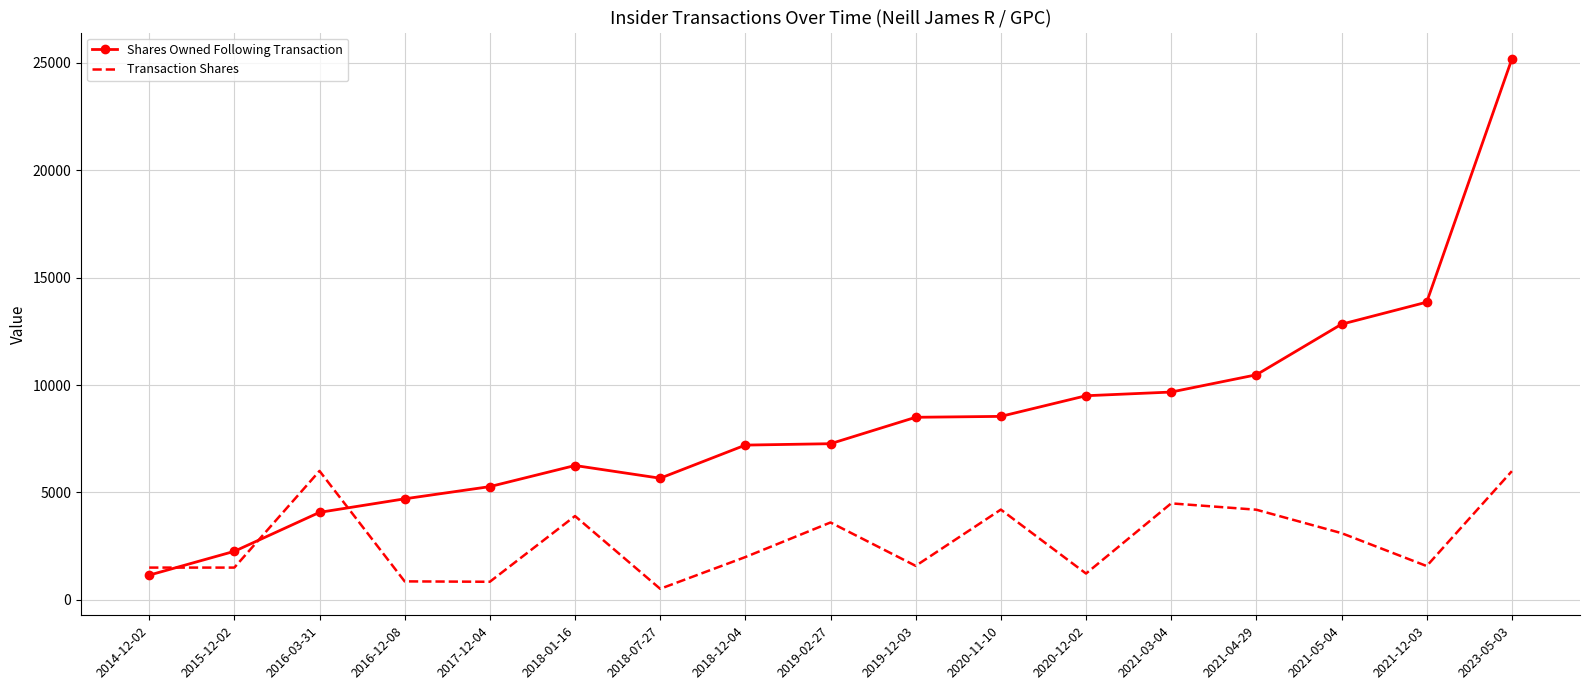

Rank the series by their maximum value, from highest to lowest.

Shares Owned Following Transaction, Transaction Shares